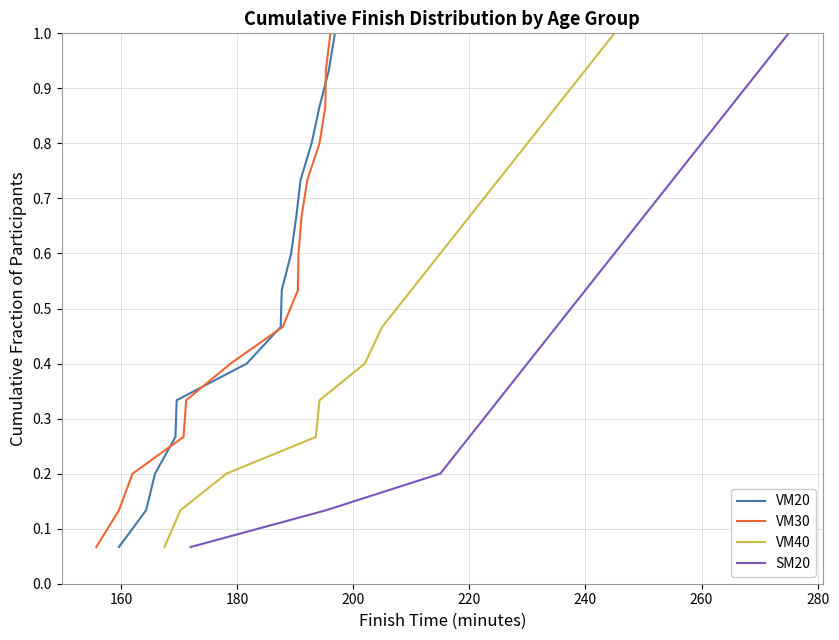

Count the number of data series in this chart.

4